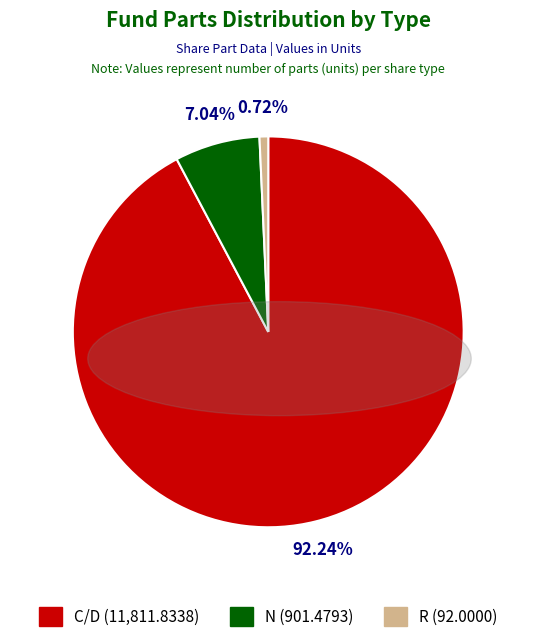

Does R account for over 50% of the chart?

No